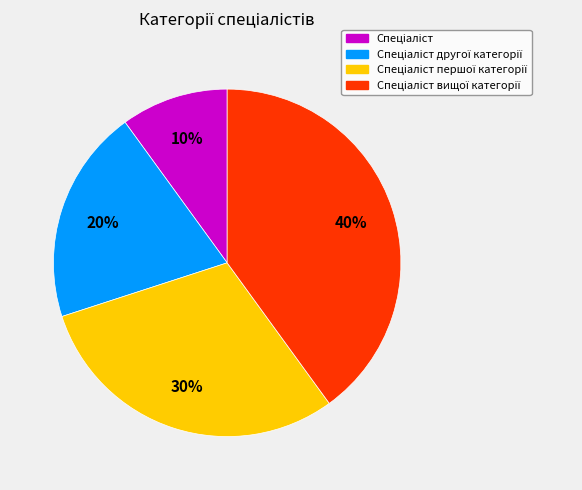

Is there a majority slice in this chart?

No